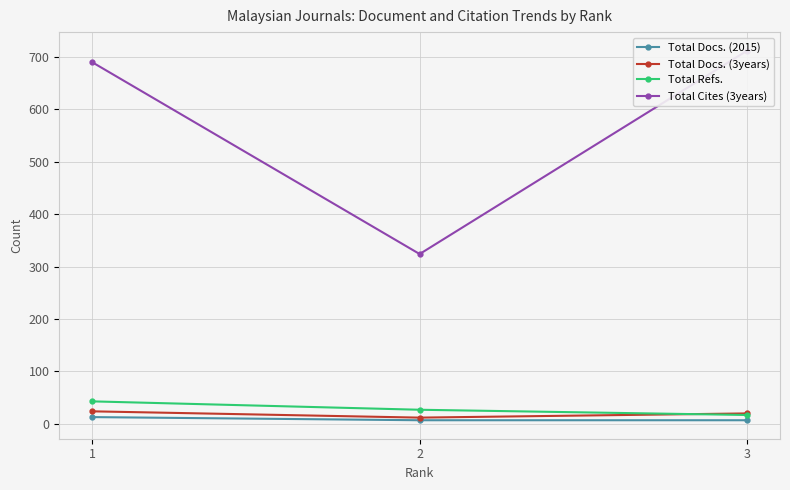

What is the maximum value for Total Refs.?

43